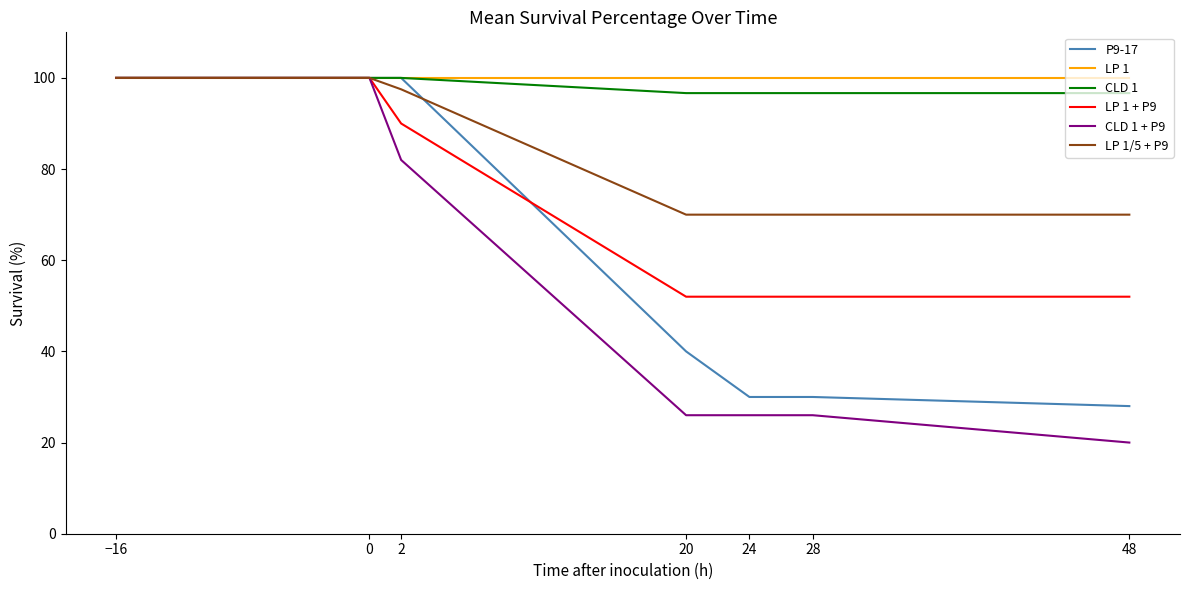

What is the spread (max minus min) of values at 20?

74.0